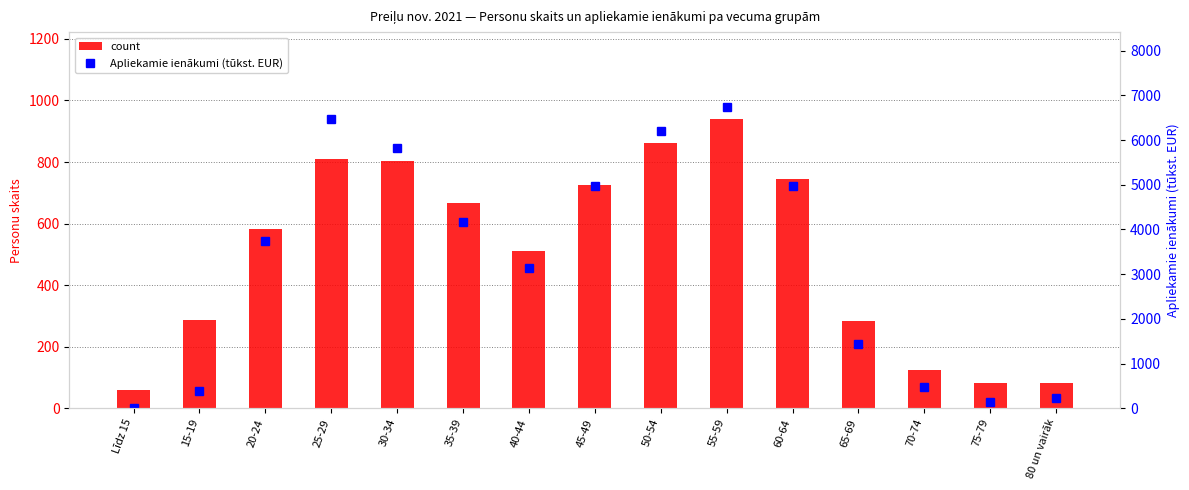

What is the sum of the count values at 70-74 and 65-69?

408.0